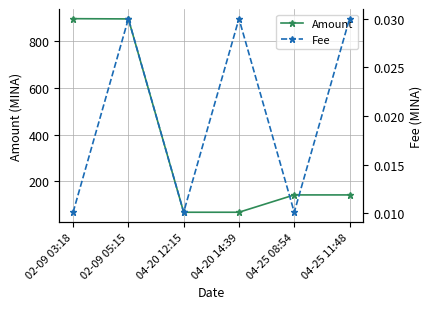

How many values in the Amount series exceed 142?

4